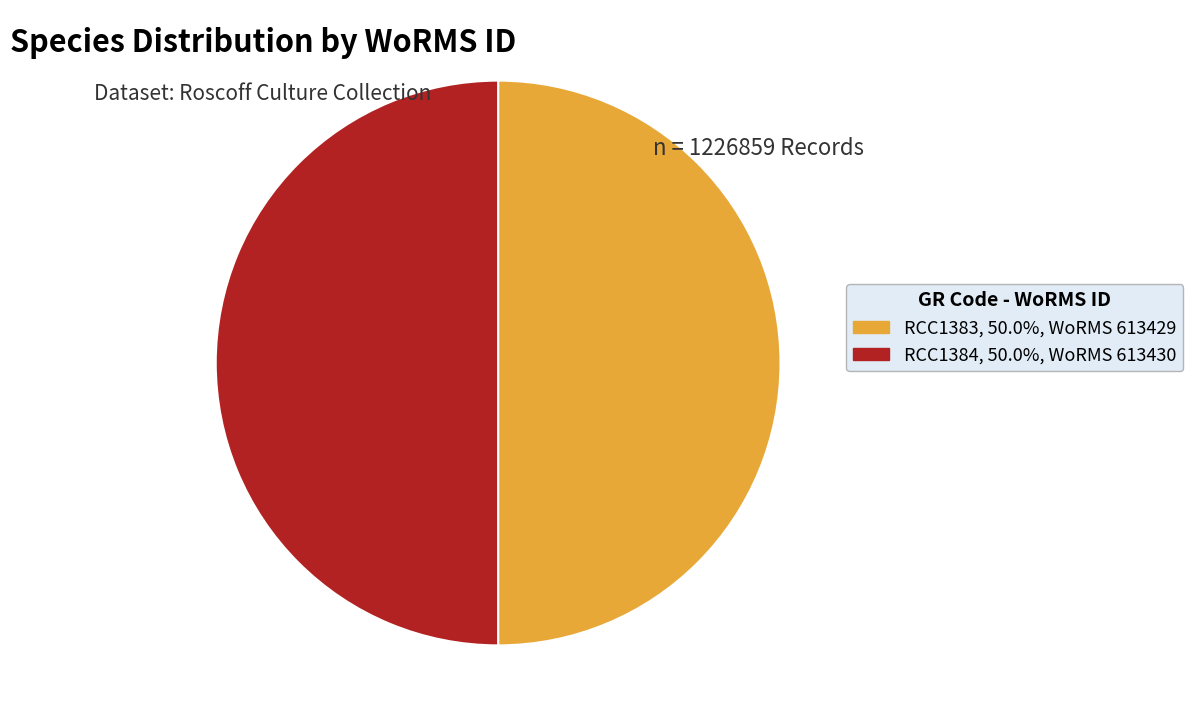

What is the ratio of the value at RCC1383 to the value at RCC1384?

1.0